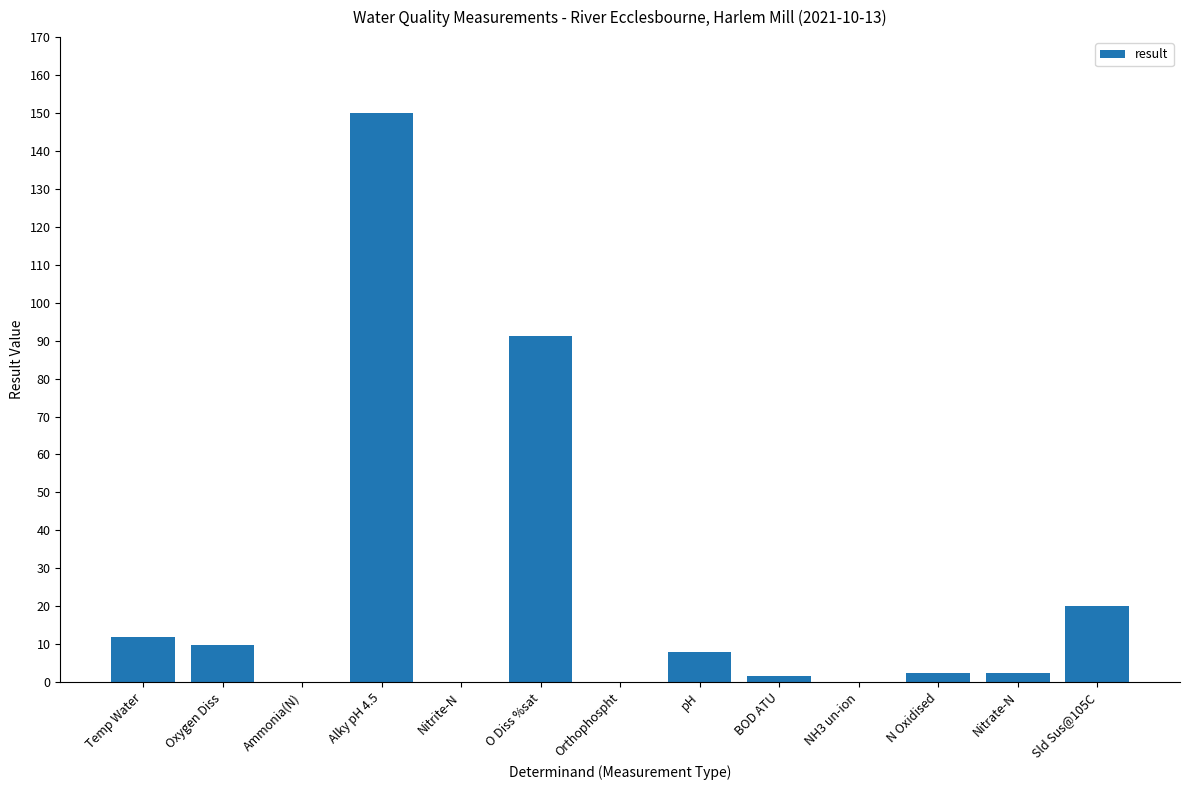

Are the bars horizontal?

No